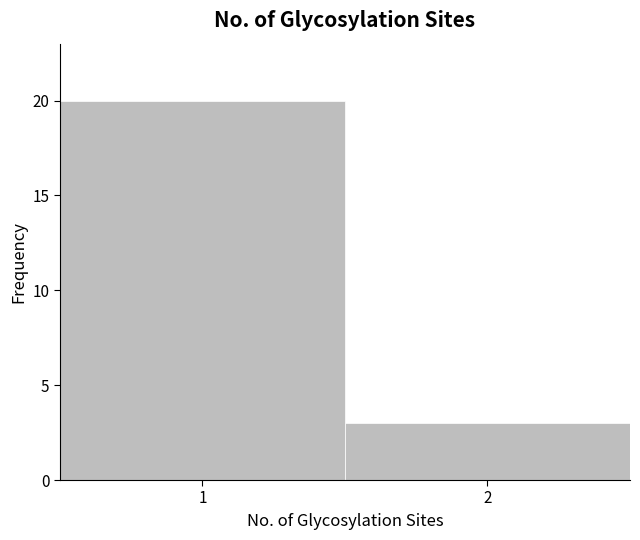

Reading left to right, what are all the values shown in this chart?

1=20	2=3